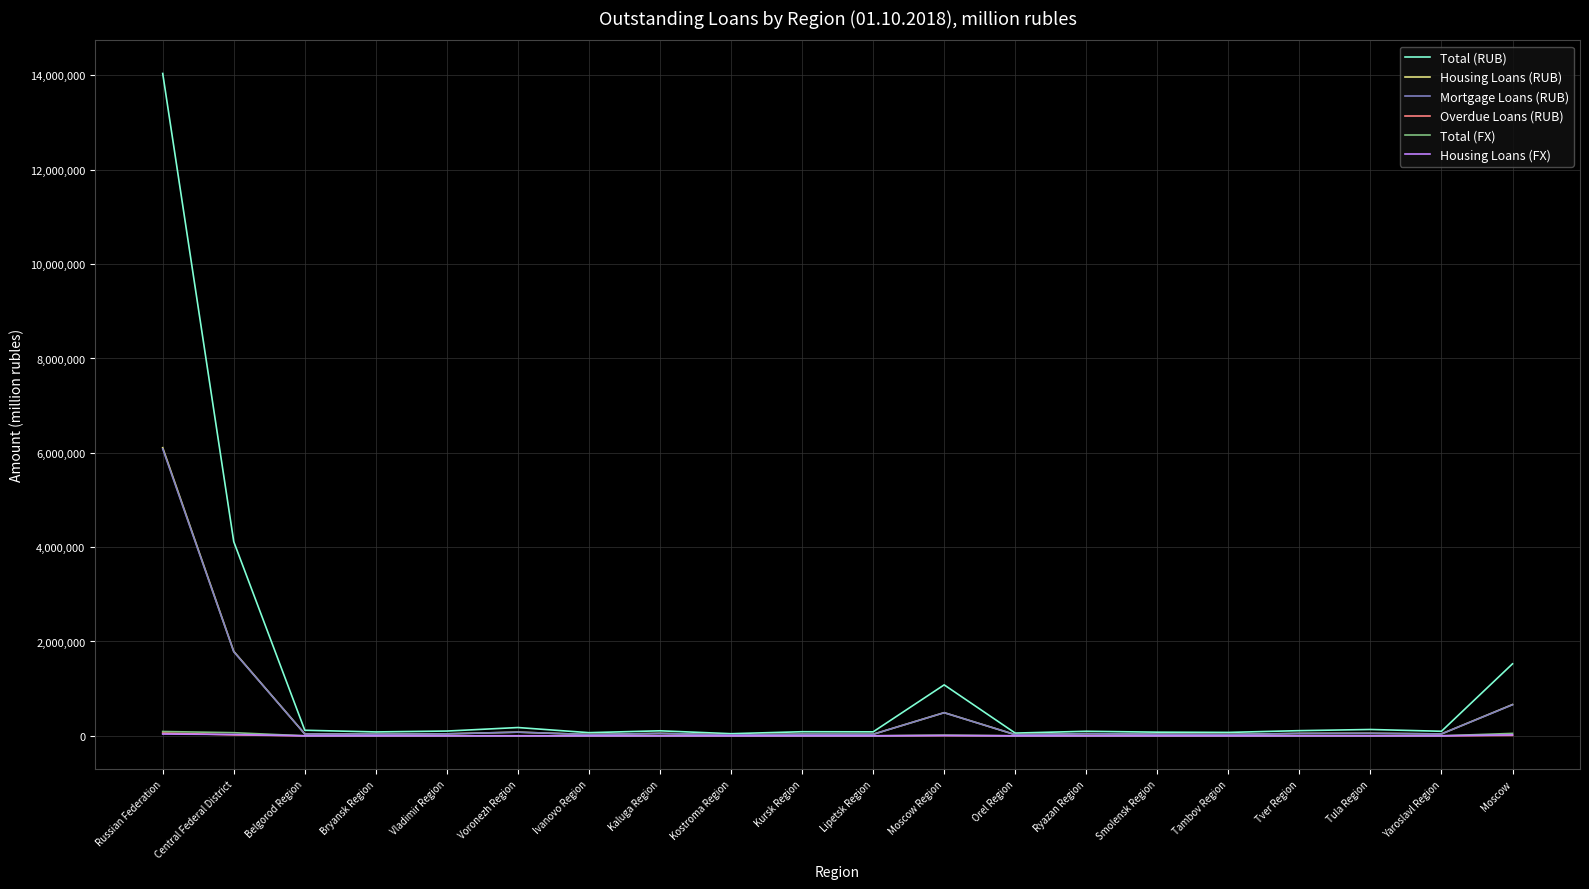

What is the total value across all series at Kursk Region?

155829